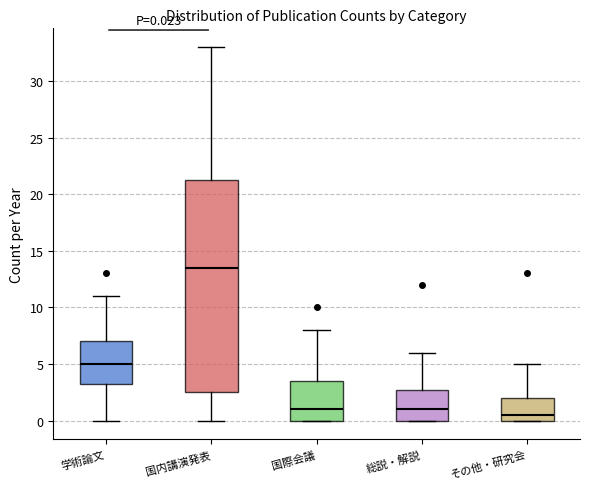

Comparing the boxes themselves (not the whiskers), which one is the tallest?

国内講演発表